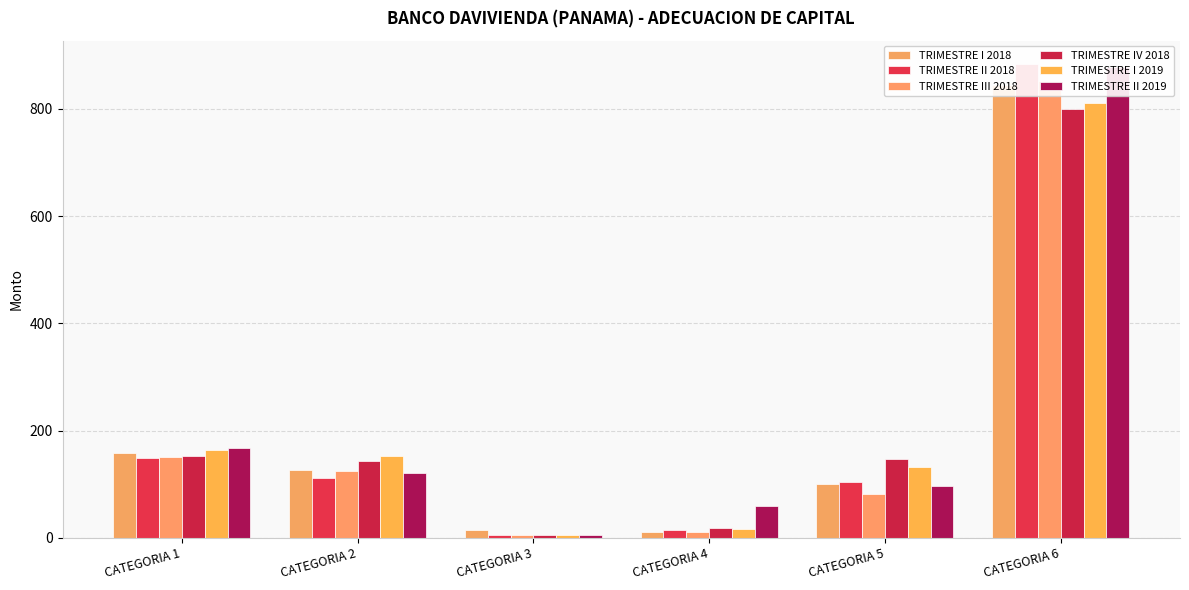

How many values in the TRIMESTRE III 2018 series exceed 124?

3